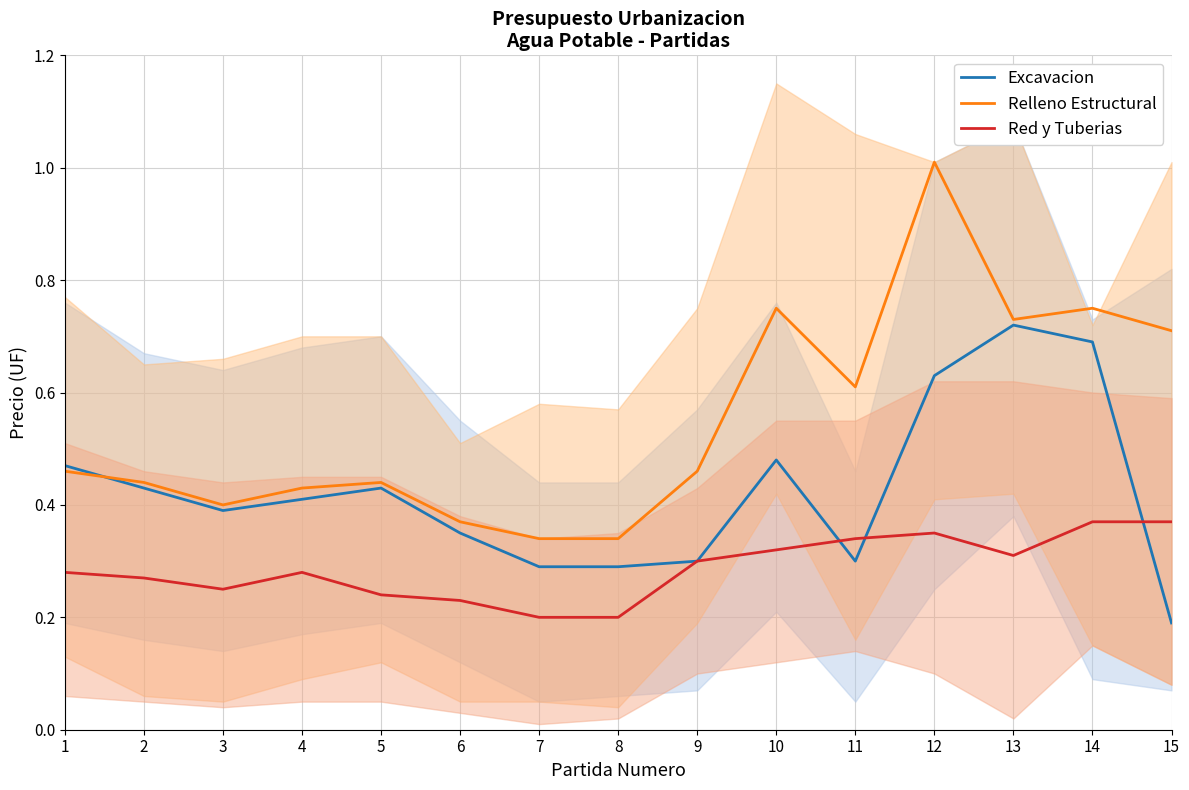

What is the value of the Relleno Estructural point at the 6th from the left?

0.4